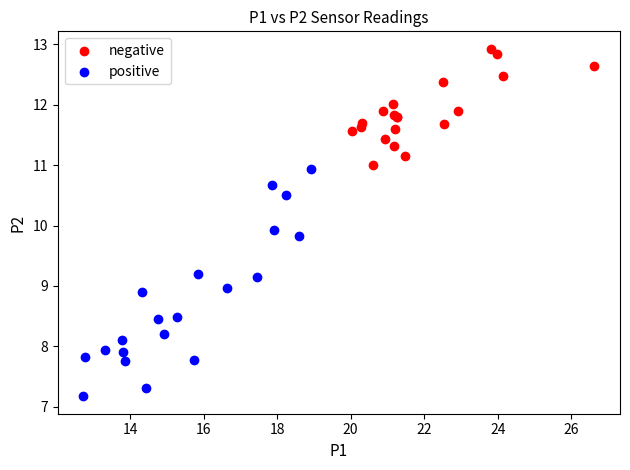

What are all the series names shown in the legend?

negative, positive